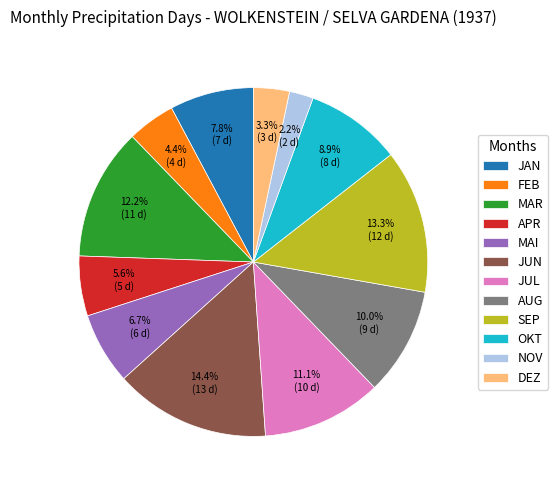

To the nearest percent, what percentage of the pie is APR?

6%